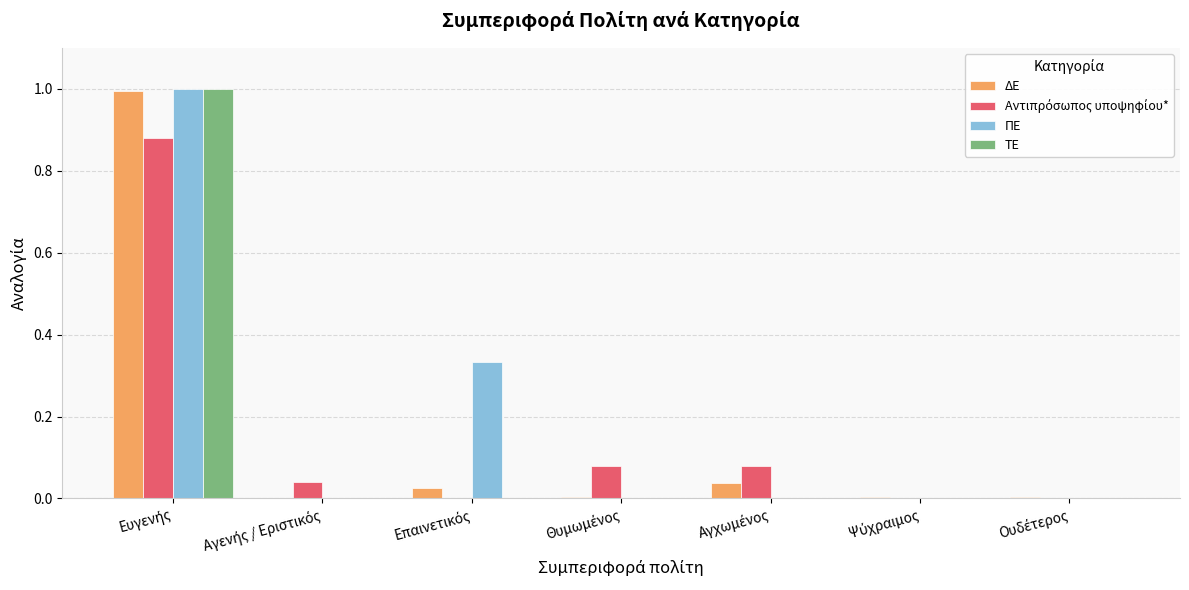

What is the maximum value shown in the chart?

1.0